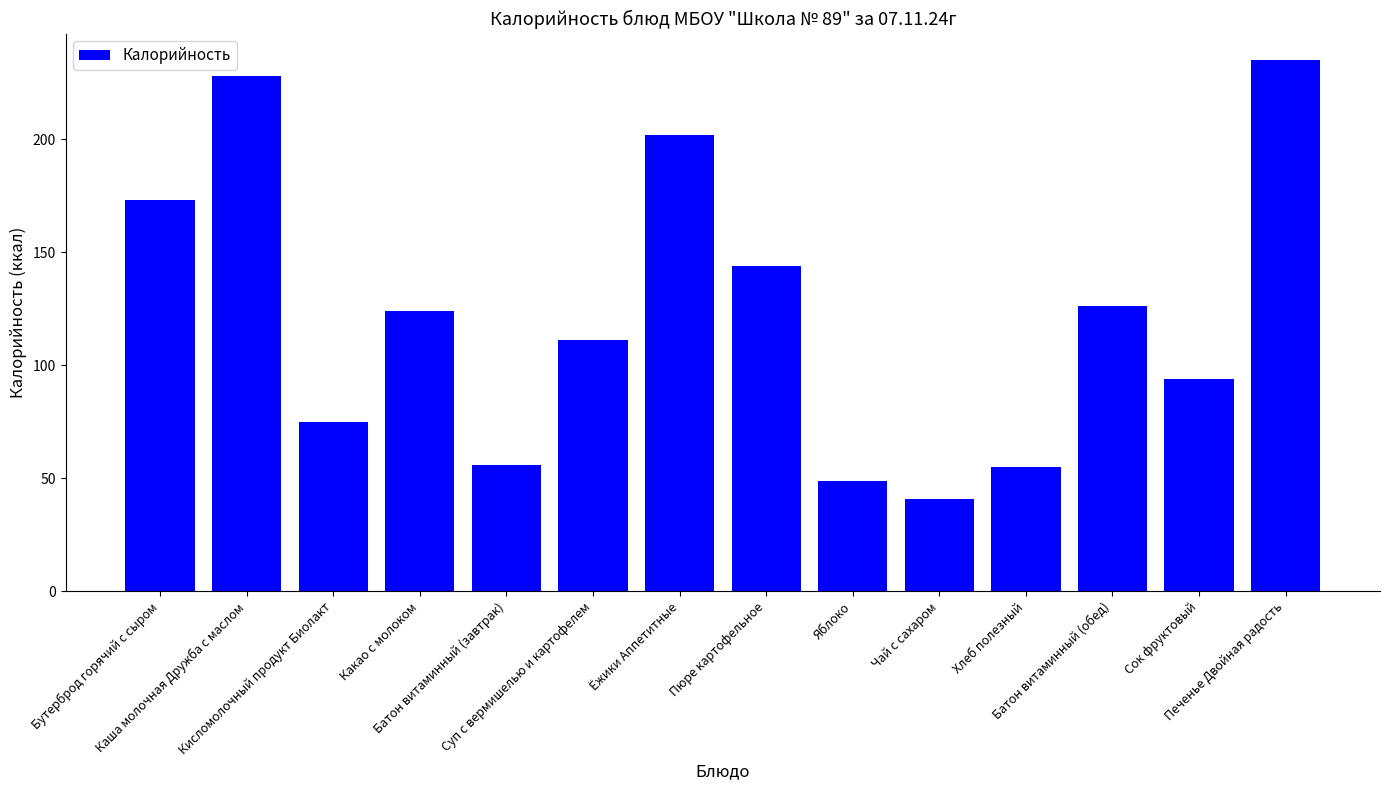

What is the sum of the values at Пюре картофельное and Суп с вермишелью и картофелем?

255.0